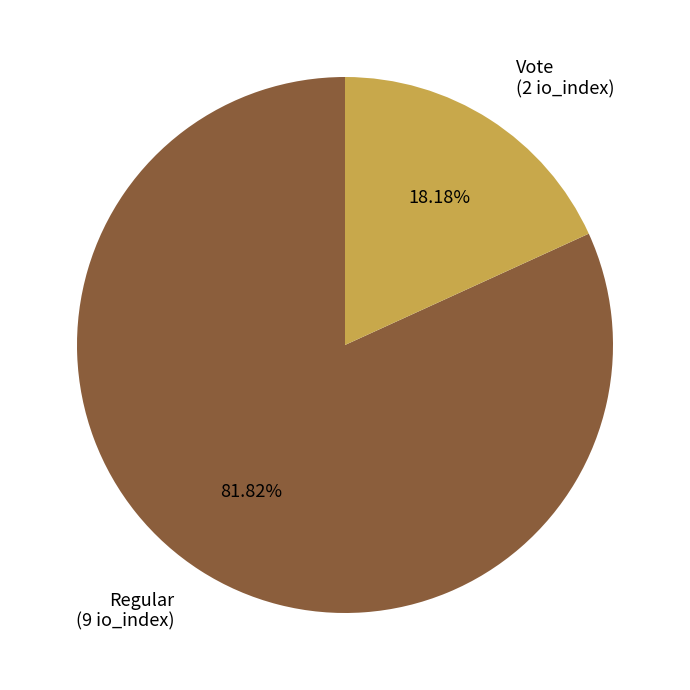

Combined, do Vote and Regular account for over 50%?

Yes